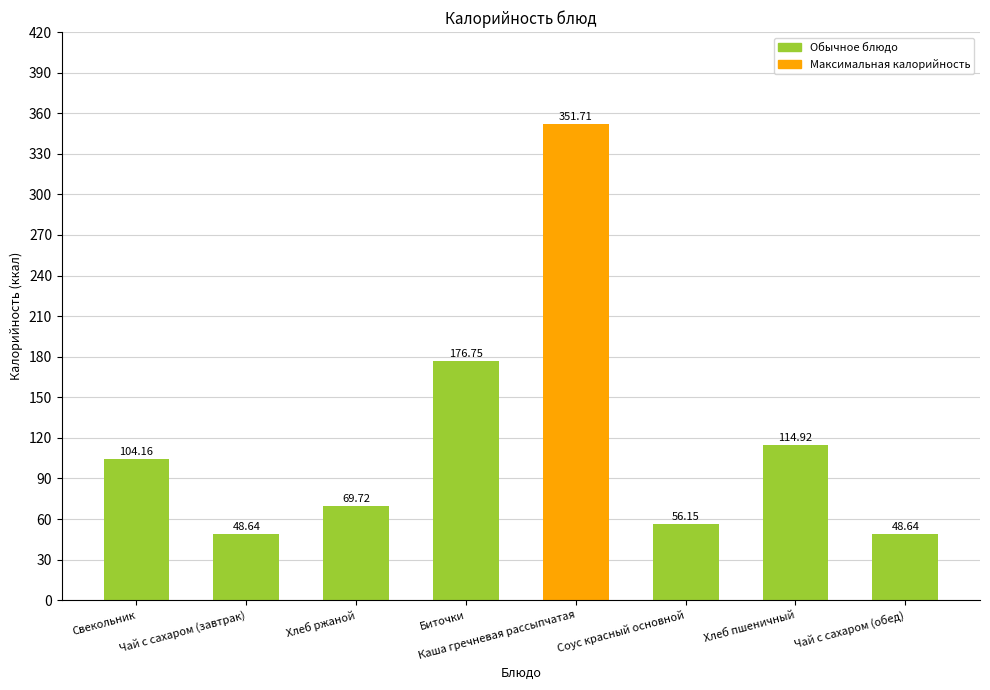

What is the sum of the values at Хлеб ржаной and Каша гречневая рассыпчатая?

421.4